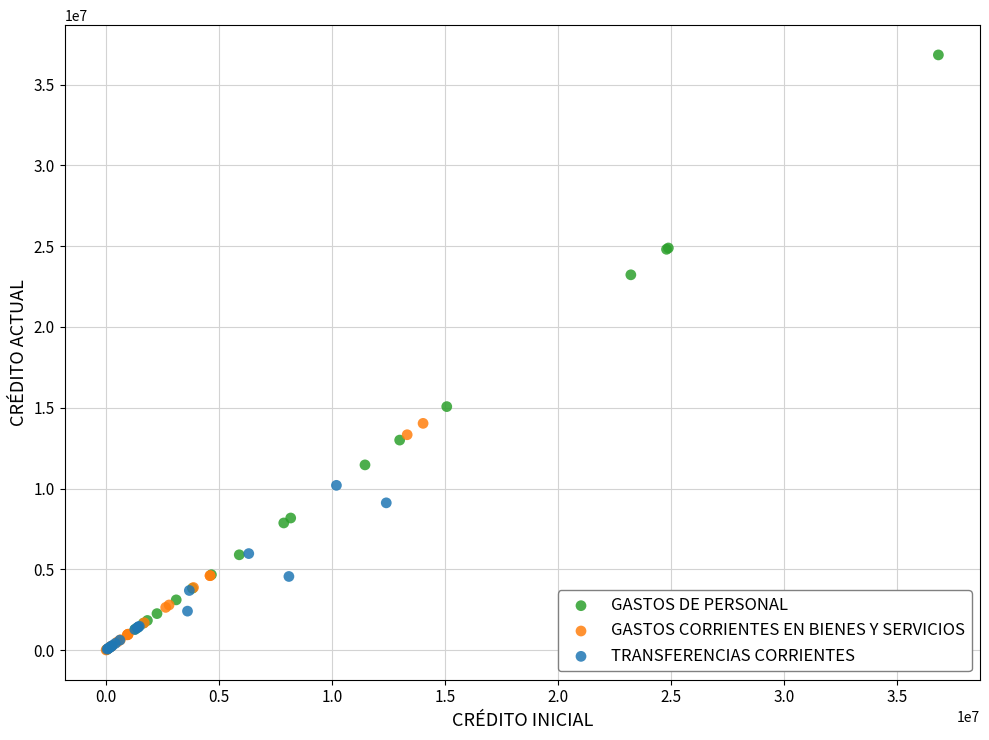

What are all the series names shown in the legend?

GASTOS DE PERSONAL, GASTOS CORRIENTES EN BIENES Y SERVICIOS, TRANSFERENCIAS CORRIENTES